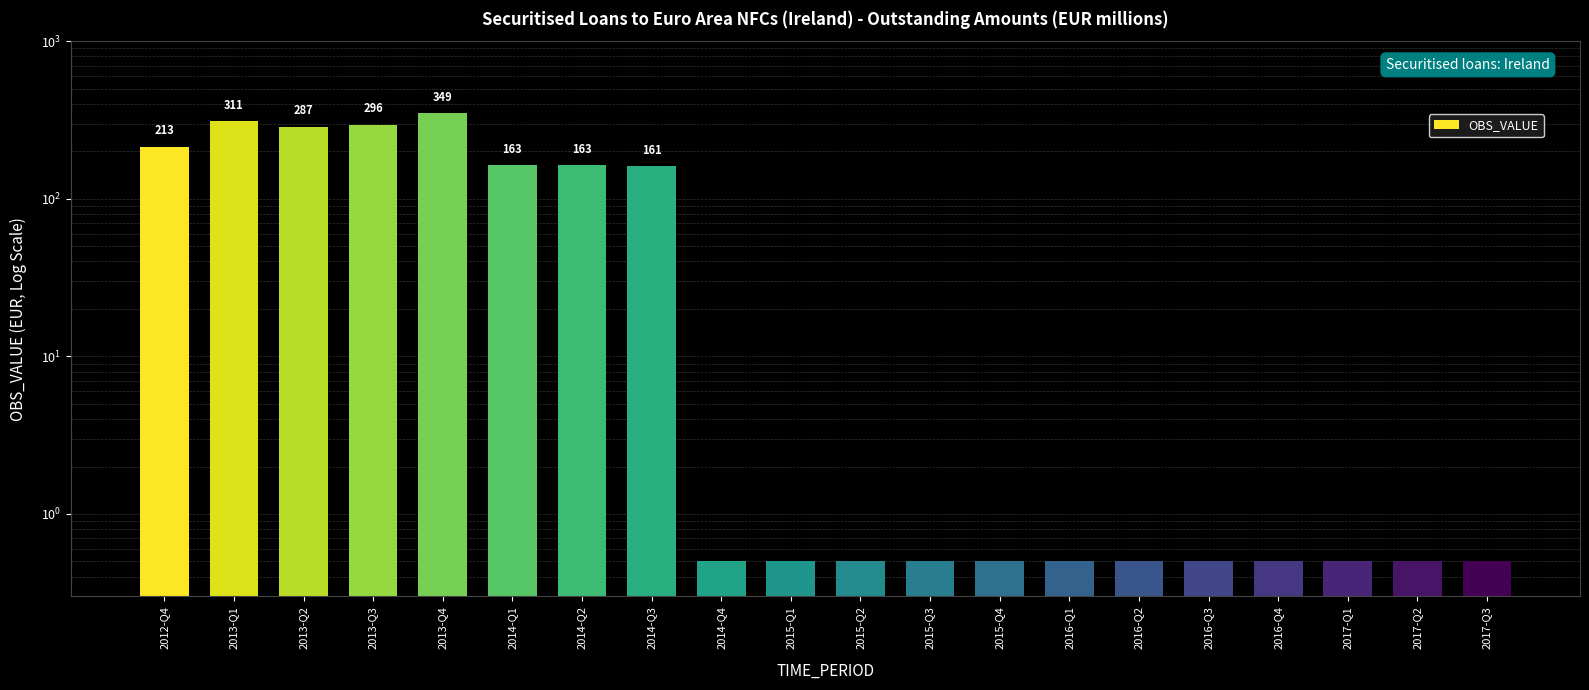

List the labels in order of value, smallest first.

2014-Q4, 2015-Q1, 2015-Q2, 2015-Q3, 2015-Q4, 2016-Q1, 2016-Q2, 2016-Q3, 2016-Q4, 2017-Q1, 2017-Q2, 2017-Q3, 2014-Q3, 2014-Q1, 2014-Q2, 2012-Q4, 2013-Q2, 2013-Q3, 2013-Q1, 2013-Q4